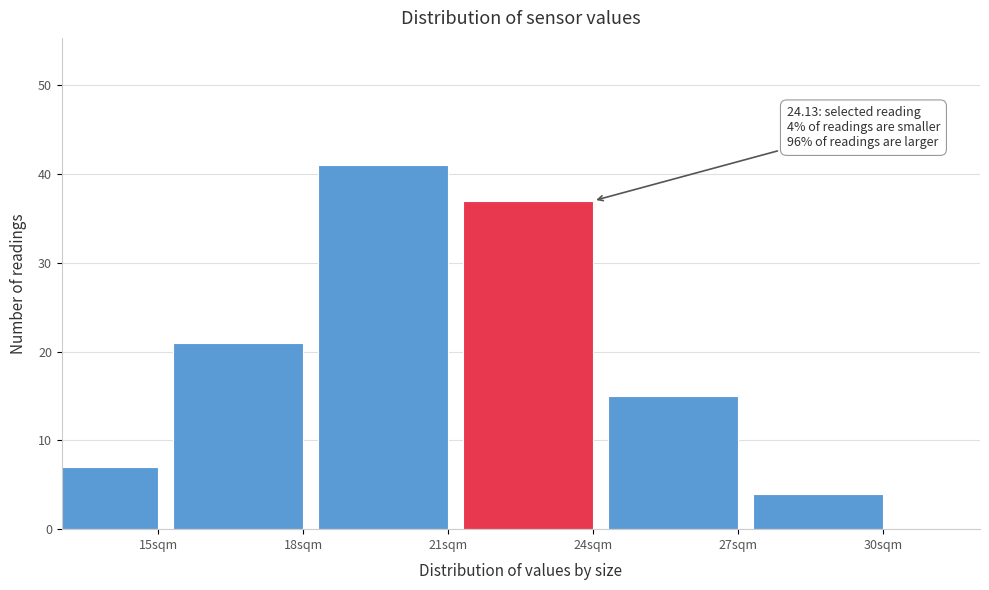

Reading left to right, what are all the values shown in this chart?

15sqm=7	18sqm=21	21sqm=41	24sqm=37	27sqm=15	30sqm=4